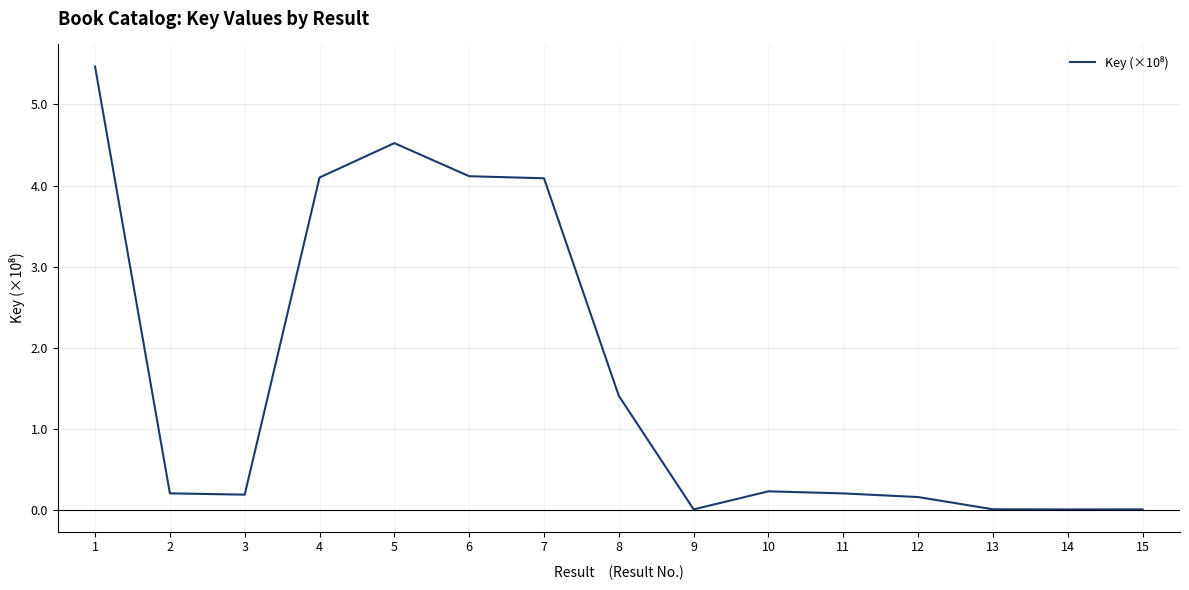

The value at 13 is 0.0. True or false?

True